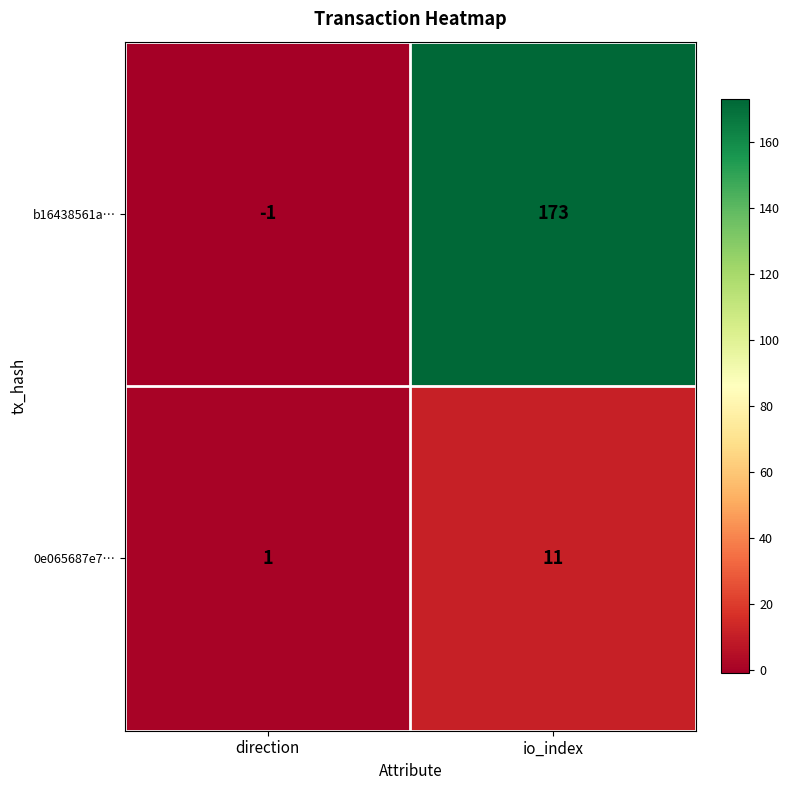

Rank the series at io_index from lowest to highest value.

0e065687e7…, b16438561a…